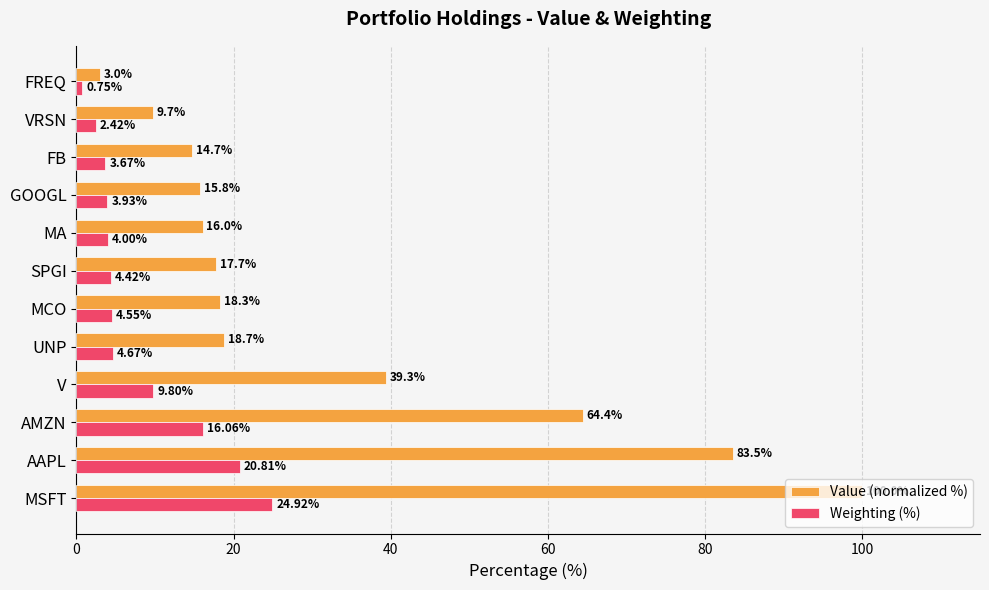

What is the difference between the maximum and minimum values in the Value (normalized %) series?

97.0